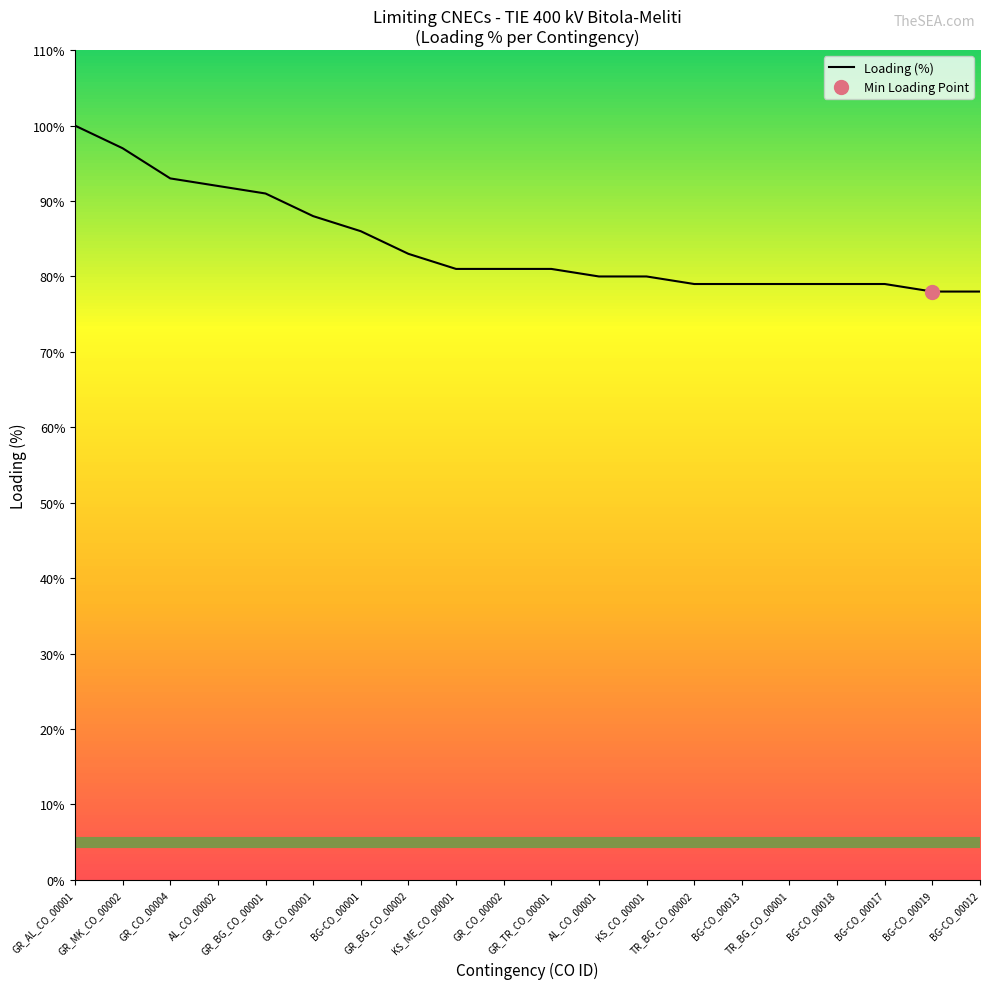

What is the ratio of the value at AL_CO_00001 to the value at GR_CO_00001?

0.9